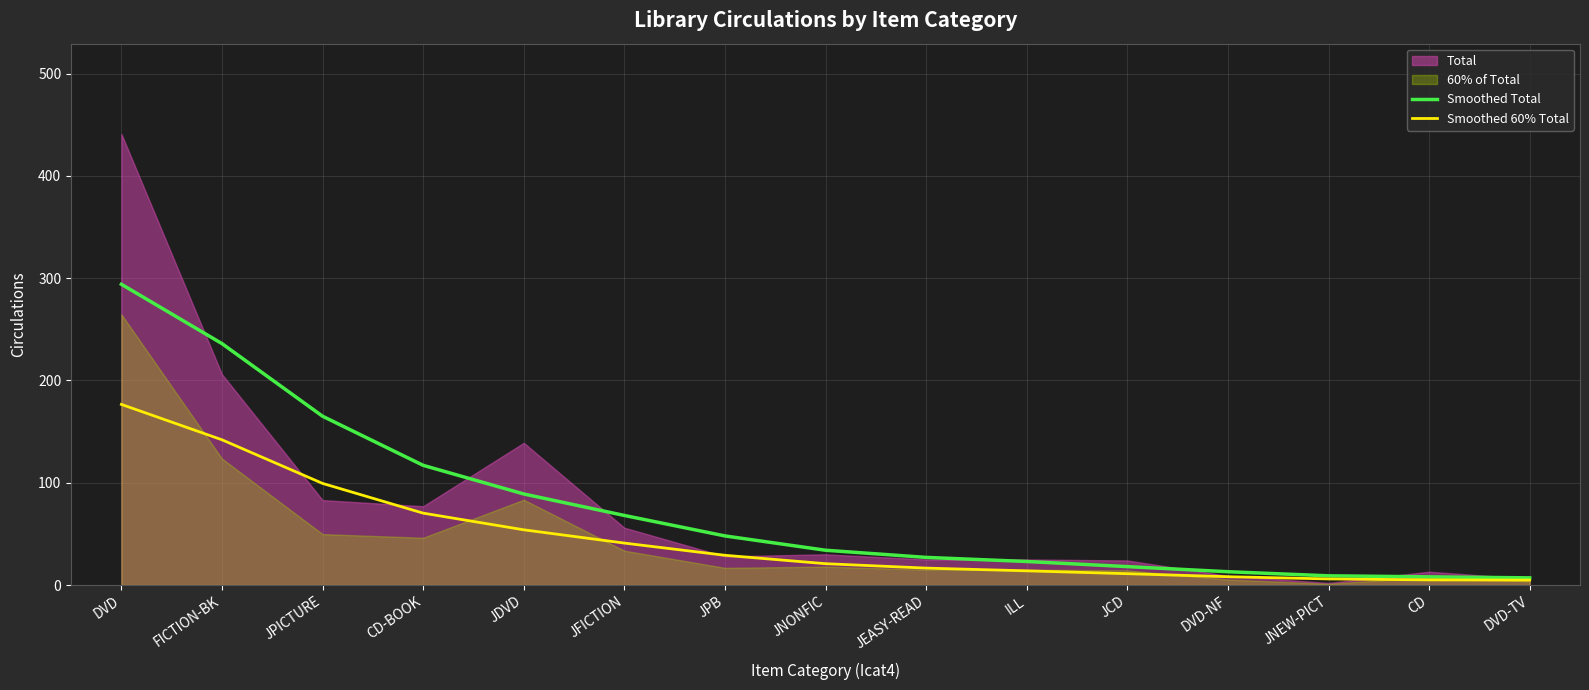

True or false: Smoothed Total has more than 0 interior local peaks.

False